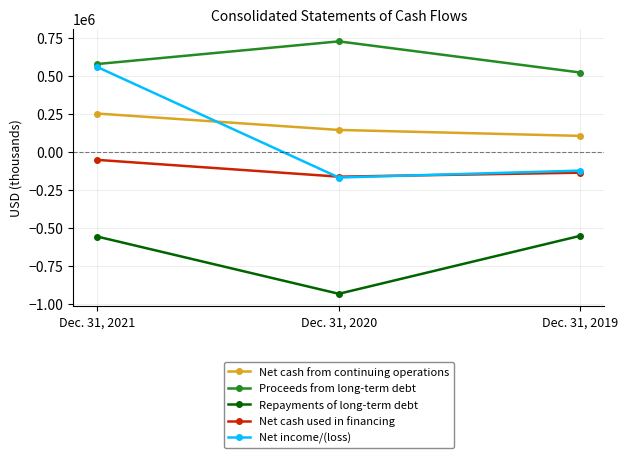

What are all the series names shown in the legend?

Net cash from continuing operations, Proceeds from long-term debt, Repayments of long-term debt, Net cash used in financing, Net income/(loss)